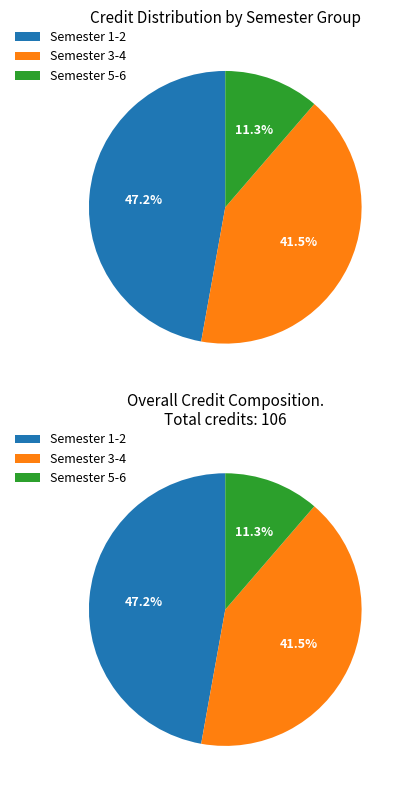

Is there a majority slice in this chart?

No